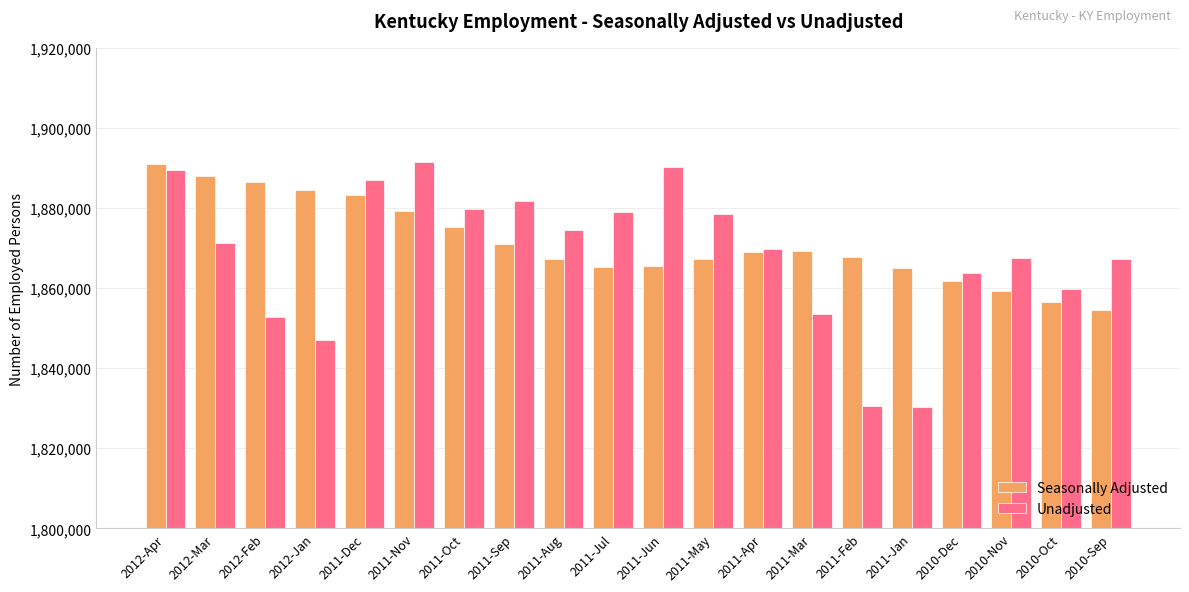

What is the maximum value for Seasonally Adjusted?

1891044